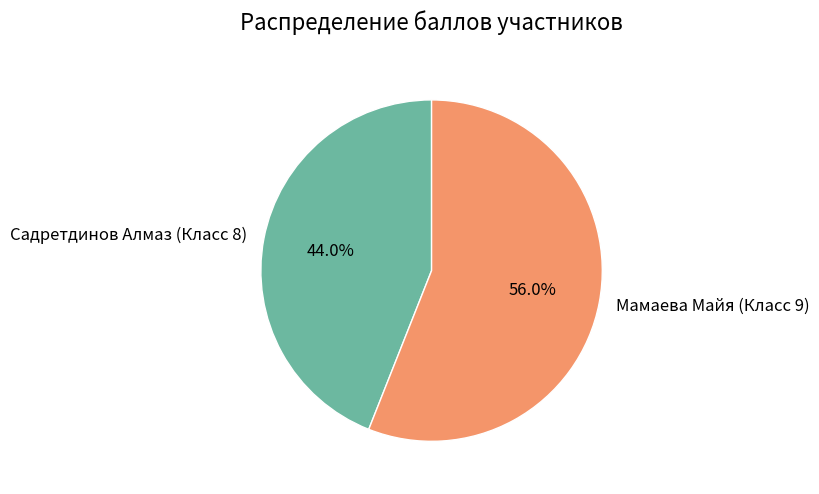

To the nearest percent, what is the combined percentage of Садретдинов Алмаз (Класс 8) and Мамаева Майя (Класс 9)?

100%